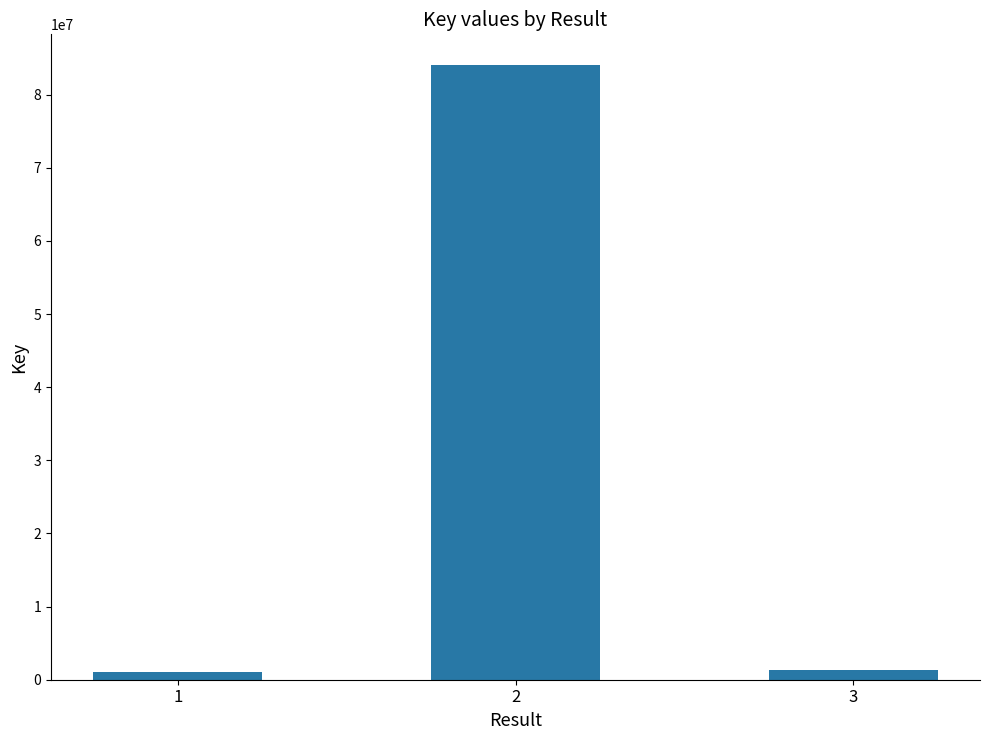

What is the difference between the maximum and second lowest values?

82749186